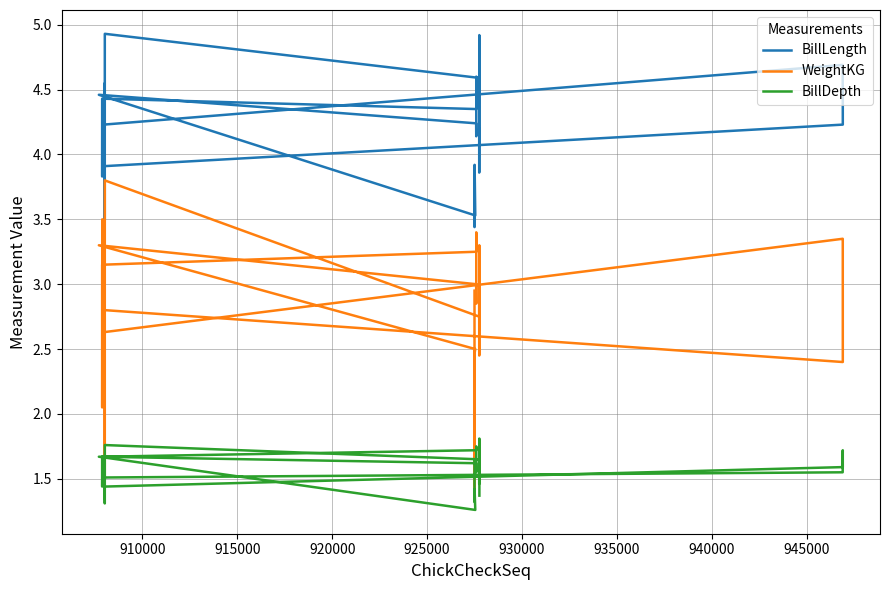

True or false: BillLength and WeightKG cross at least once.

False